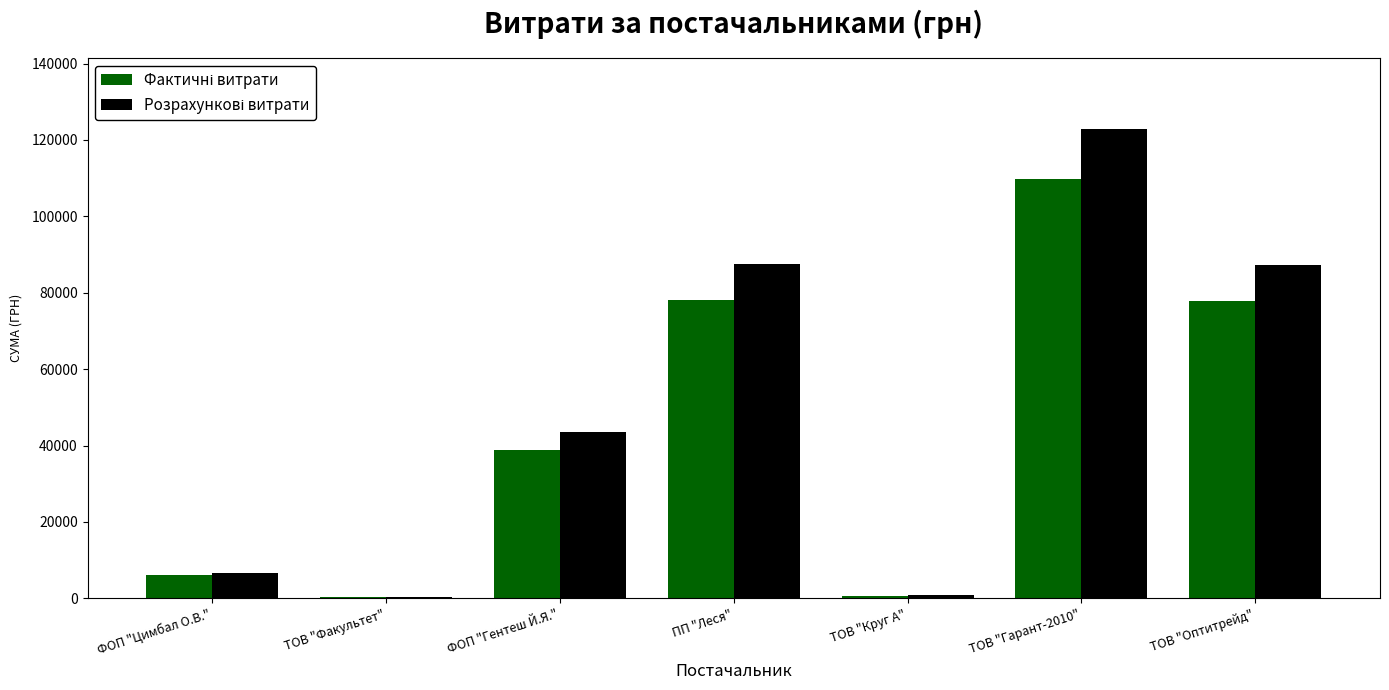

At which category is the sum across all series the highest?

ТОВ "Гарант-2010"